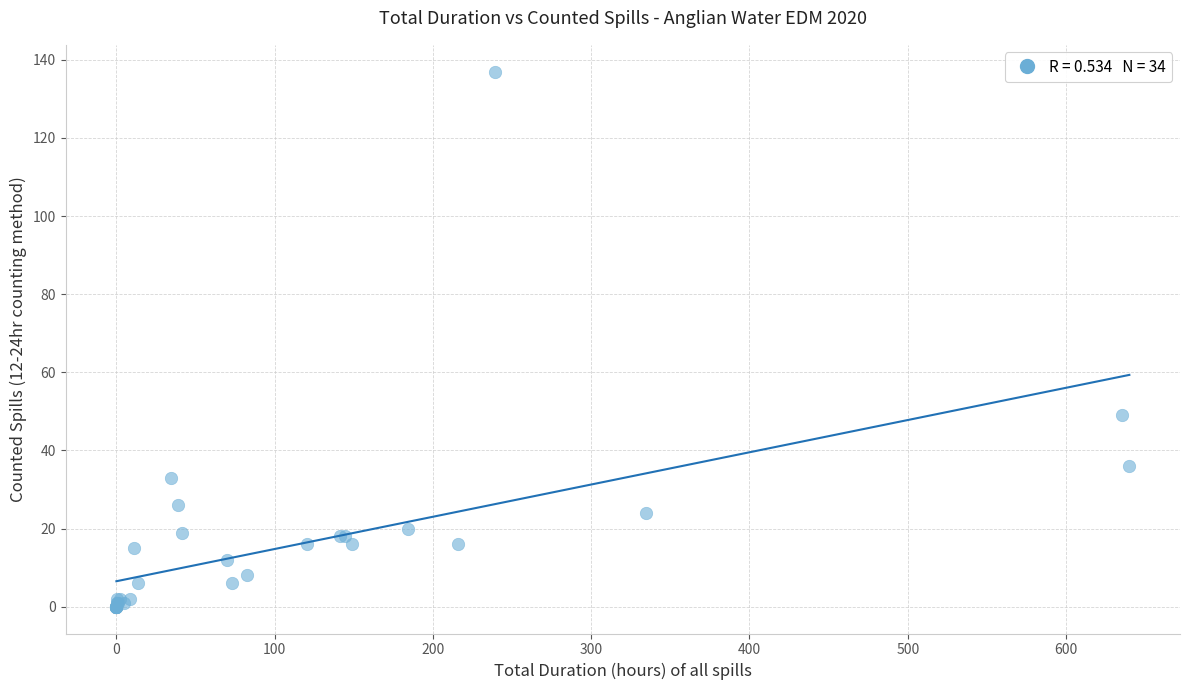

What Y value in the scatter plot is closest to 68?

49